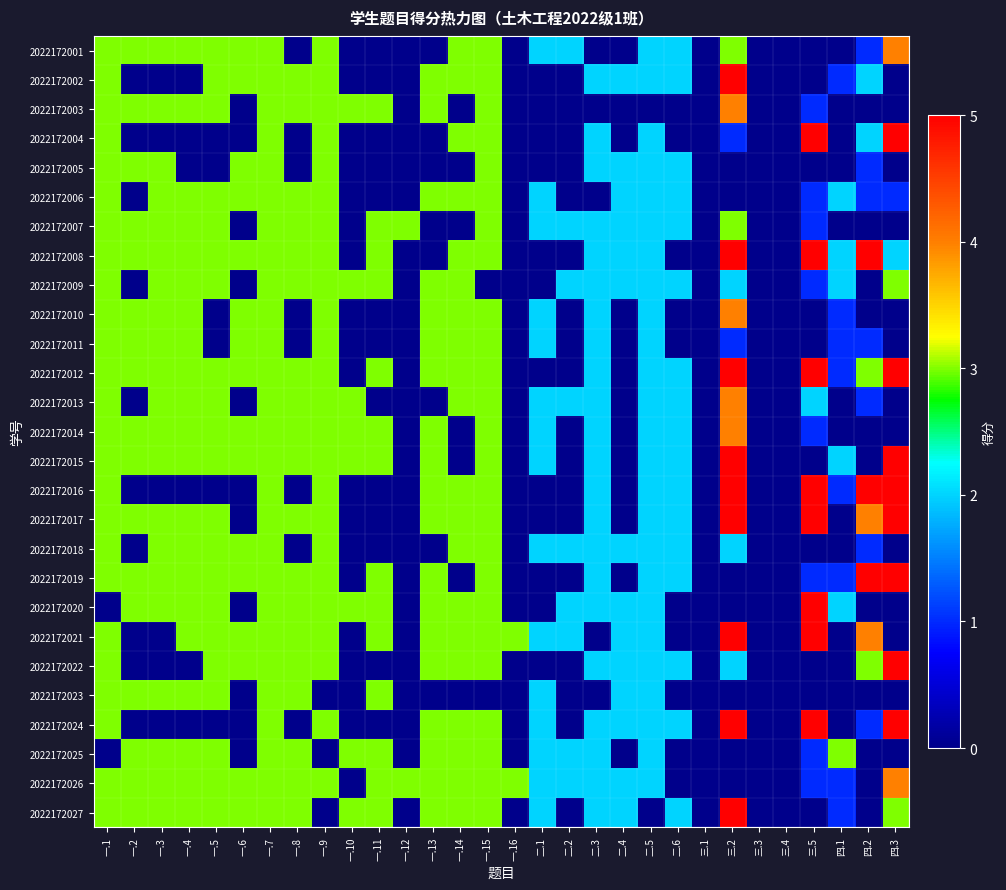

Rank the series by their maximum value, from highest to lowest.

2022172002, 2022172004, 2022172008, 2022172012, 2022172015, 2022172016, 2022172017, 2022172019, 2022172020, 2022172021, 2022172022, 2022172024, 2022172027, 2022172001, 2022172003, 2022172010, 2022172013, 2022172014, 2022172026, 2022172005, 2022172006, 2022172007, 2022172009, 2022172011, 2022172018, 2022172023, 2022172025